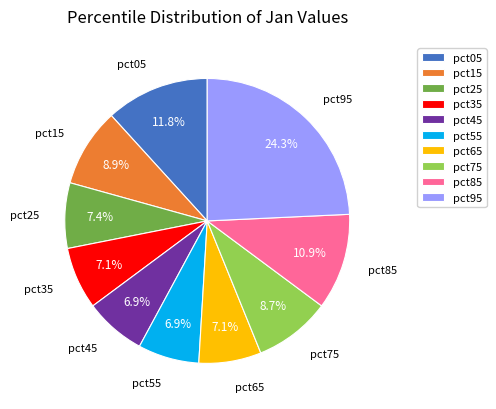

To the nearest percent, what portion does pct65 represent?

7%